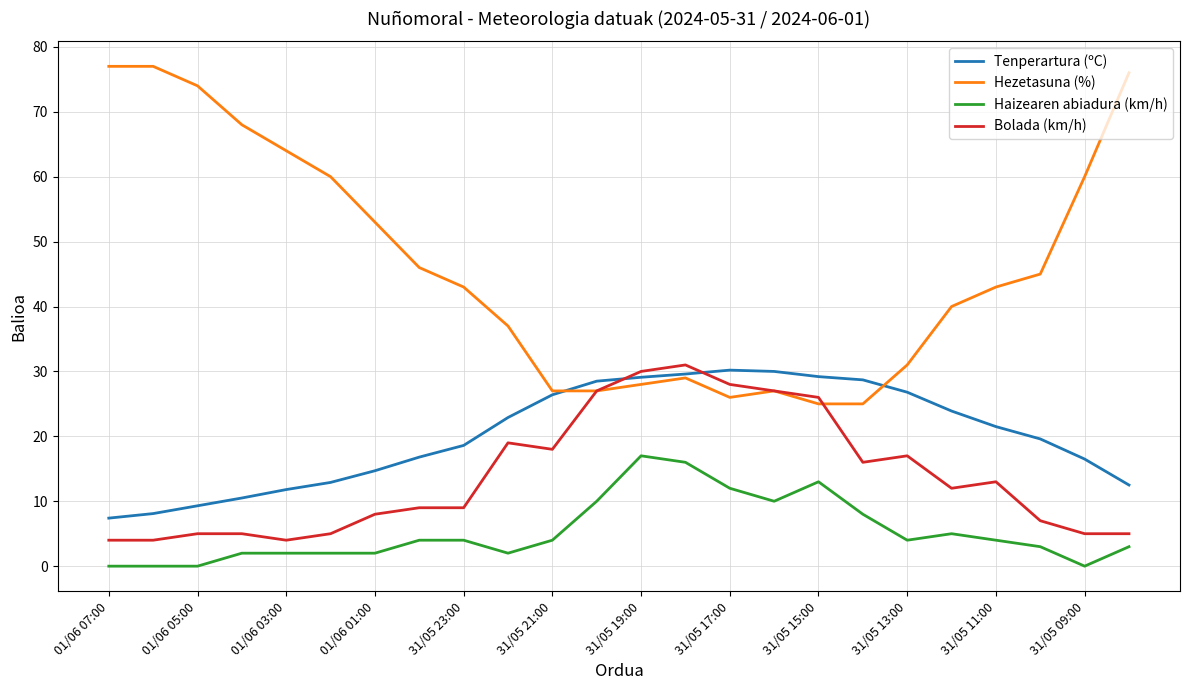

Which series has the widest spread of values?

Hezetasuna (%)